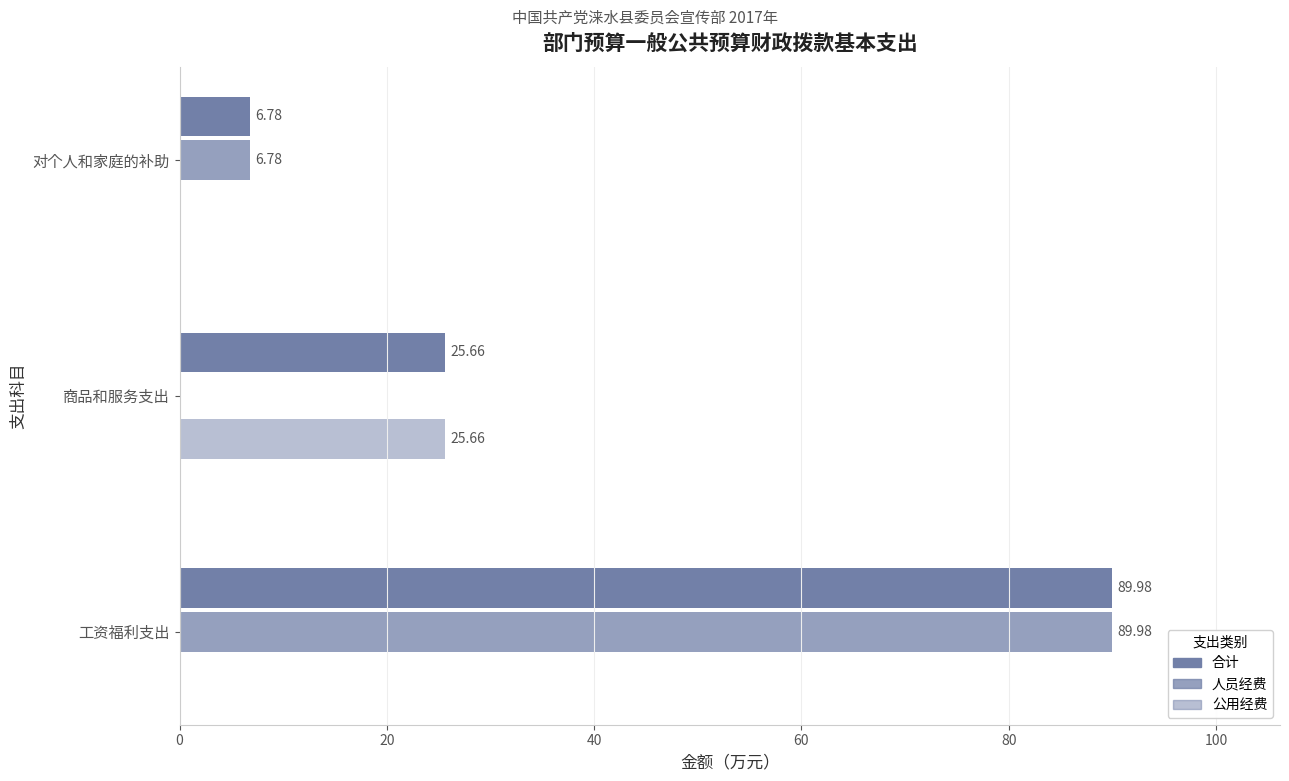

How many positive values does the 人员经费 series have?

2